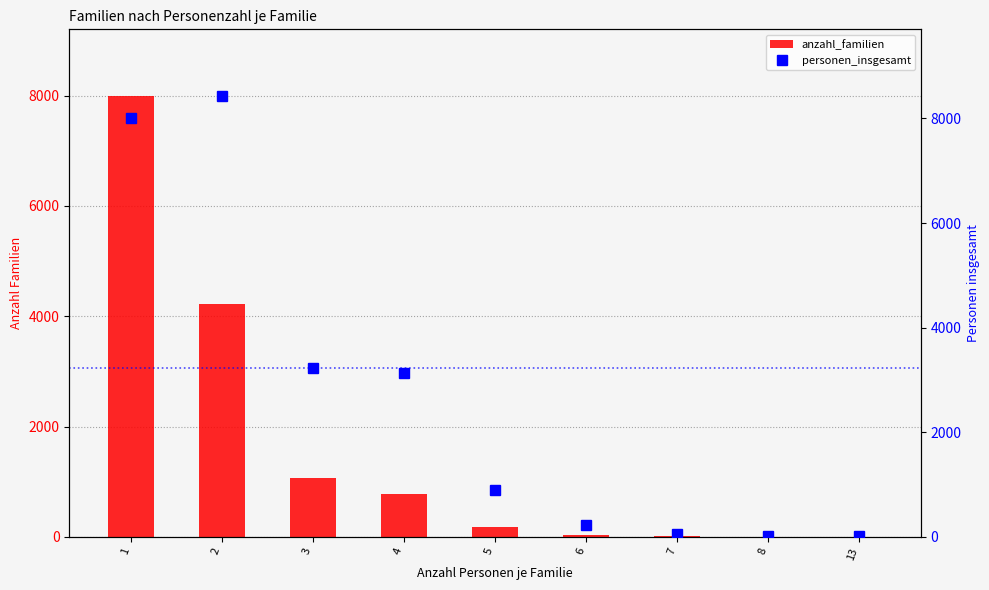

List the series in order of their peak value, lowest first.

anzahl_familien, personen_insgesamt